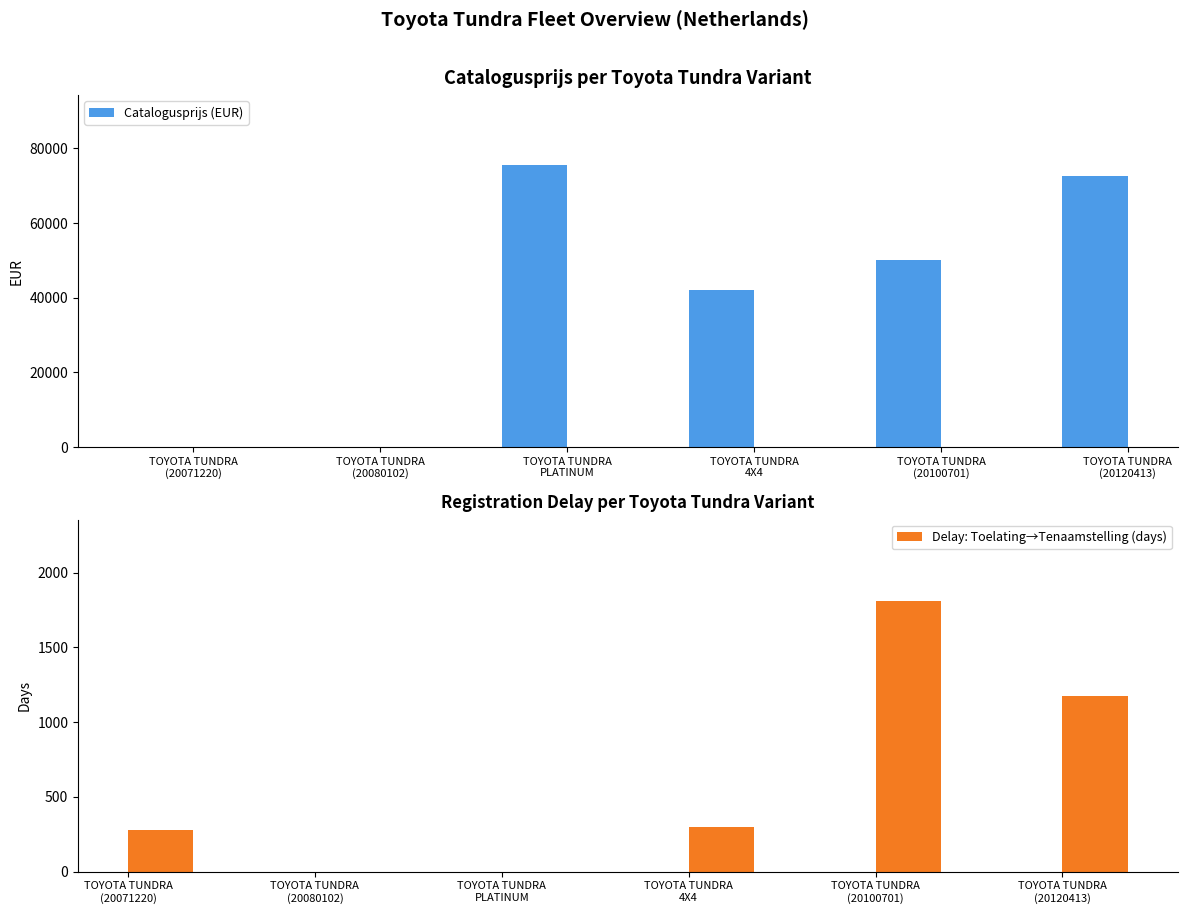

Reading left to right, extract all data points from this chart.

Catalogusprijs (EUR): 0	0	75405	42127	50005	72663
Delay: Toelating→Tenaamstelling (days): 280	0	0	300	1811	1175